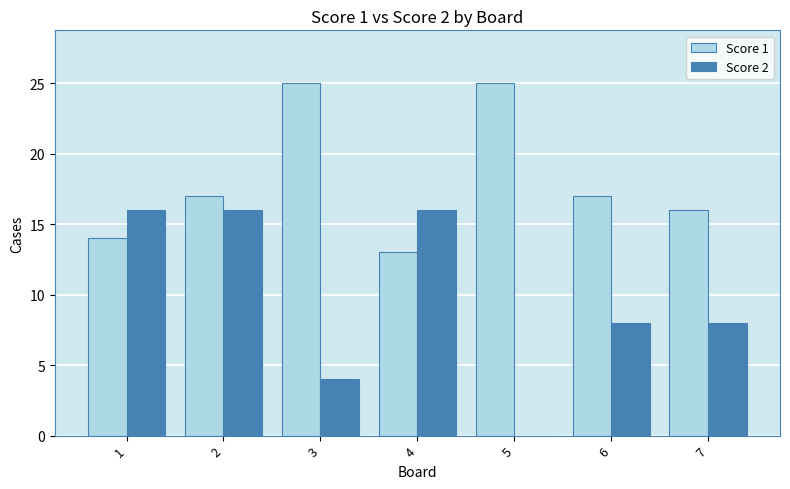

What is the highest value of the Score 2 series?

16